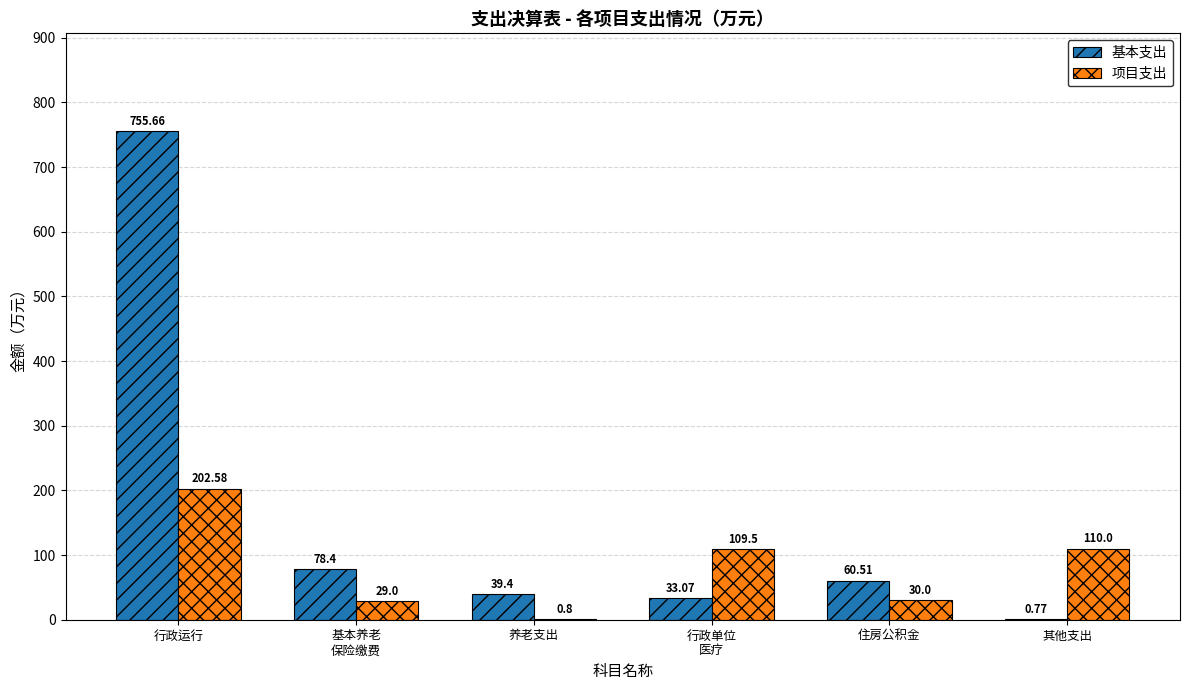

Which series changed the most between 养老支出 and 其他支出?

项目支出